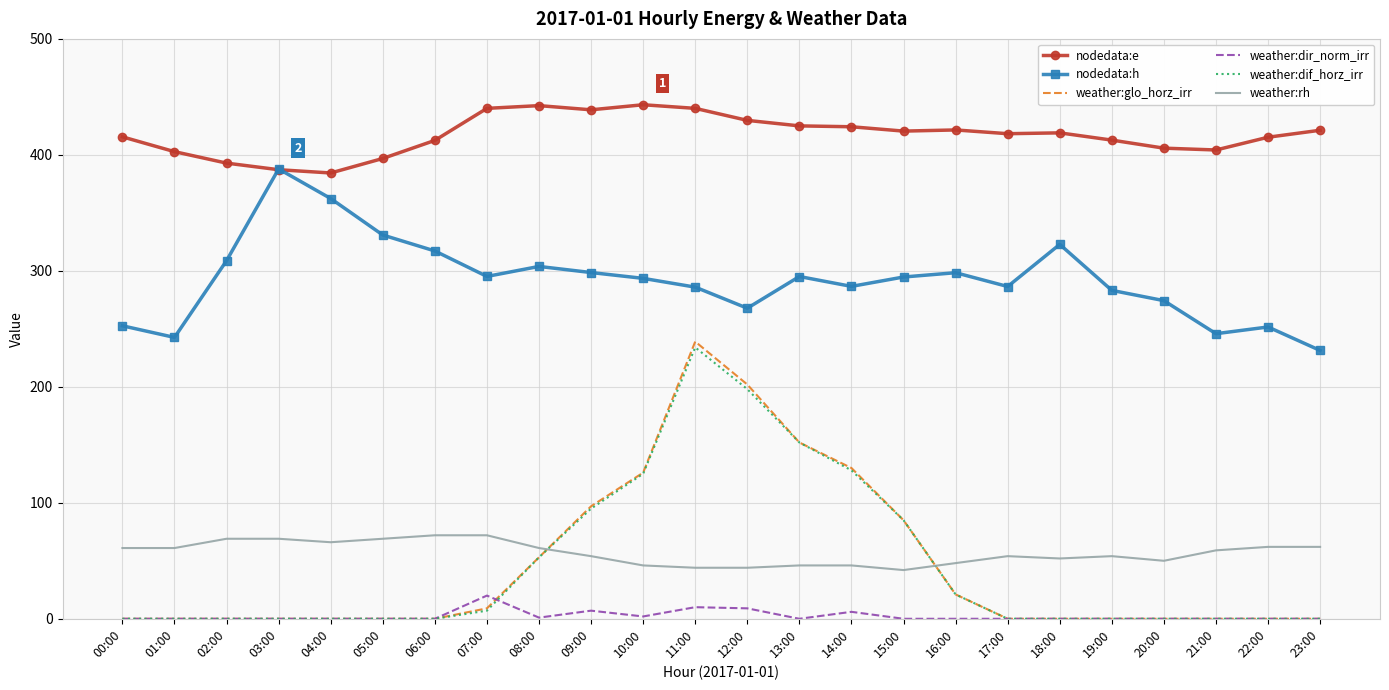

True or false: weather:glo_horz_irr and weather:rh cross at least once.

True